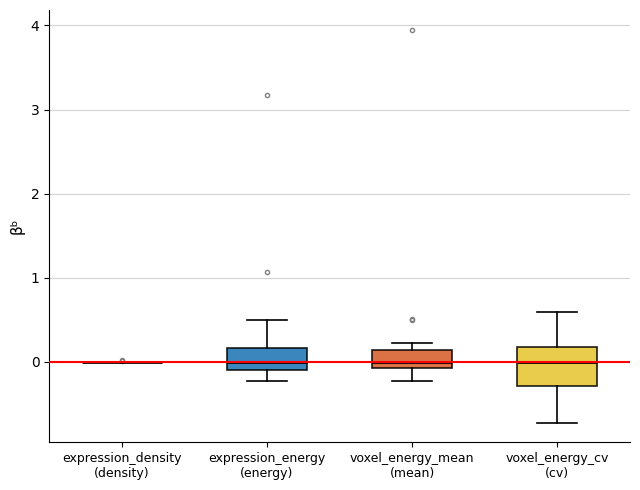

Comparing the boxes themselves (not the whiskers), which one is the tallest?

voxel_energy_cv (cv)